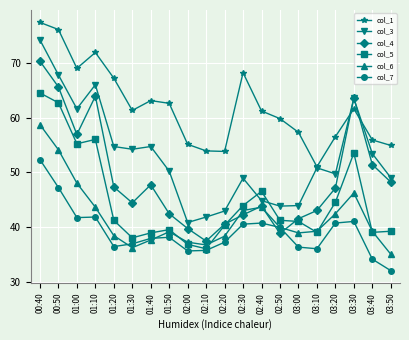

Read the col_5 value at 01:30.

38.0